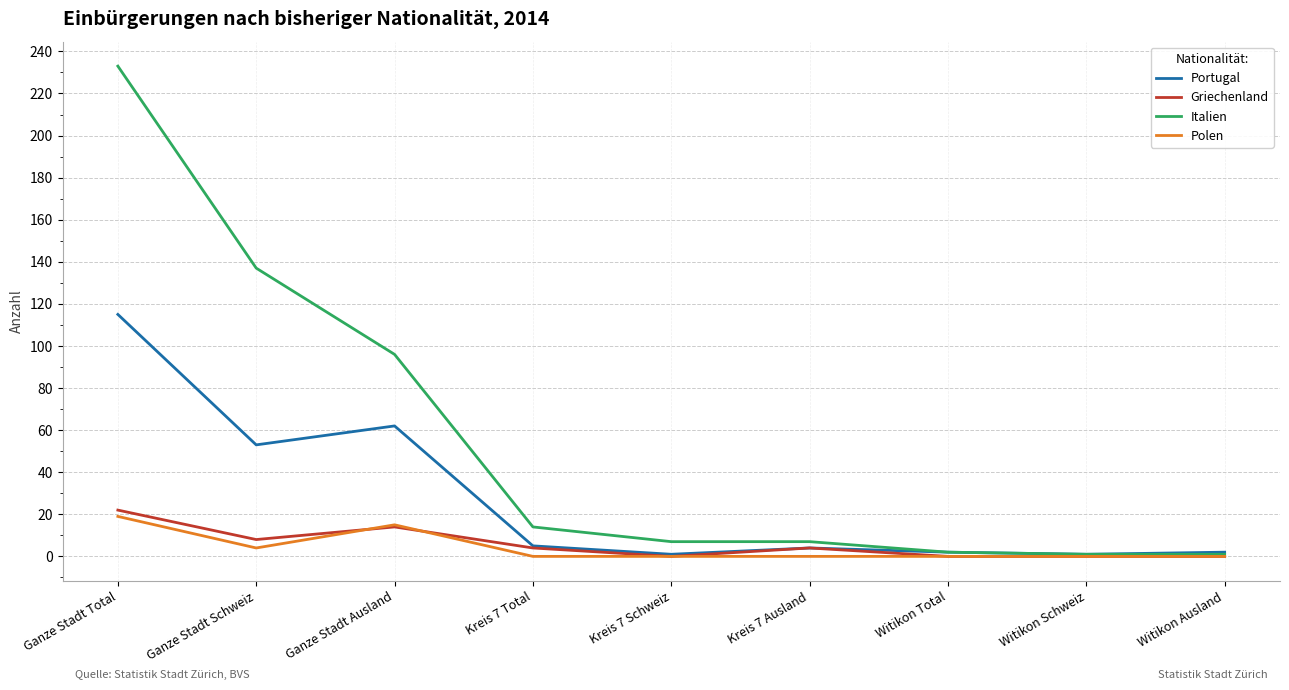

What is the total value across all series at Ganze Stadt Ausland?

187